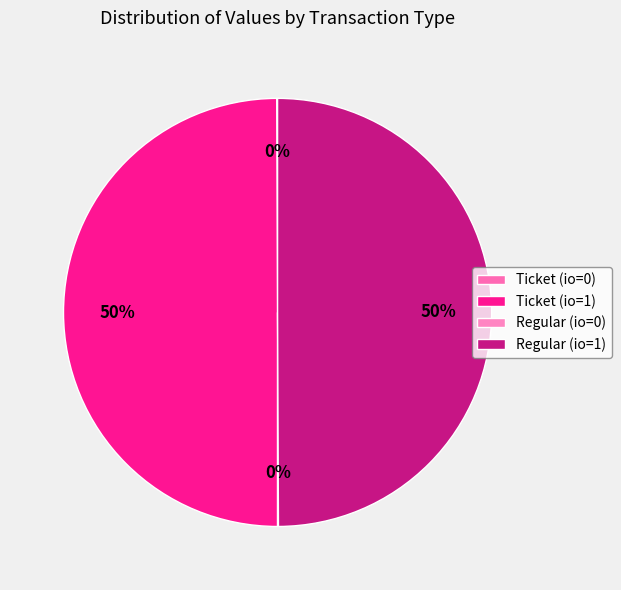

What percentage is NOT represented by Ticket (io=0)?

99.9%